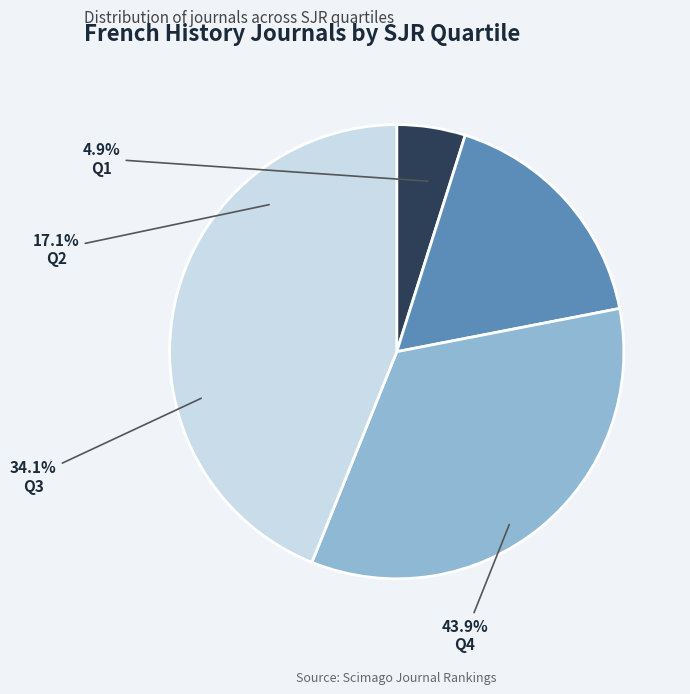

Does Q4 account for over 50% of the chart?

No